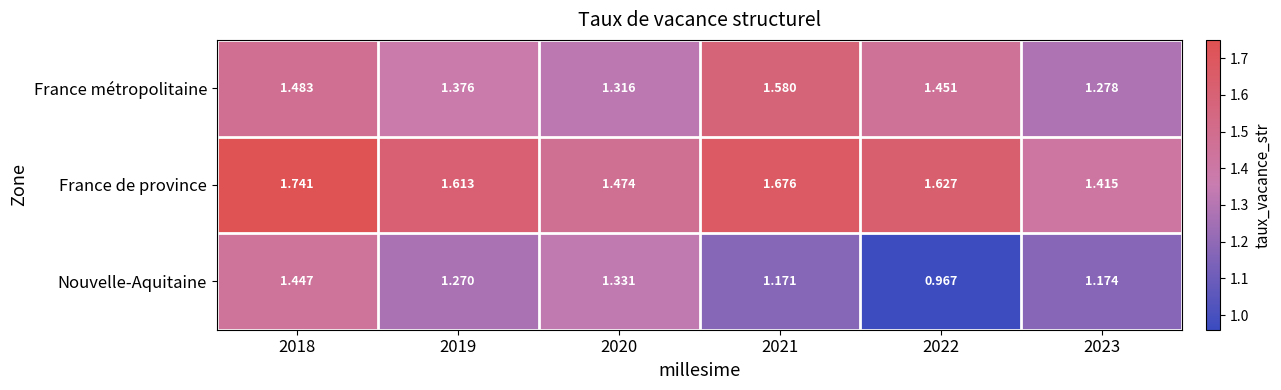

Rank the series by their maximum value, from lowest to highest.

Nouvelle-Aquitaine, France métropolitaine, France de province